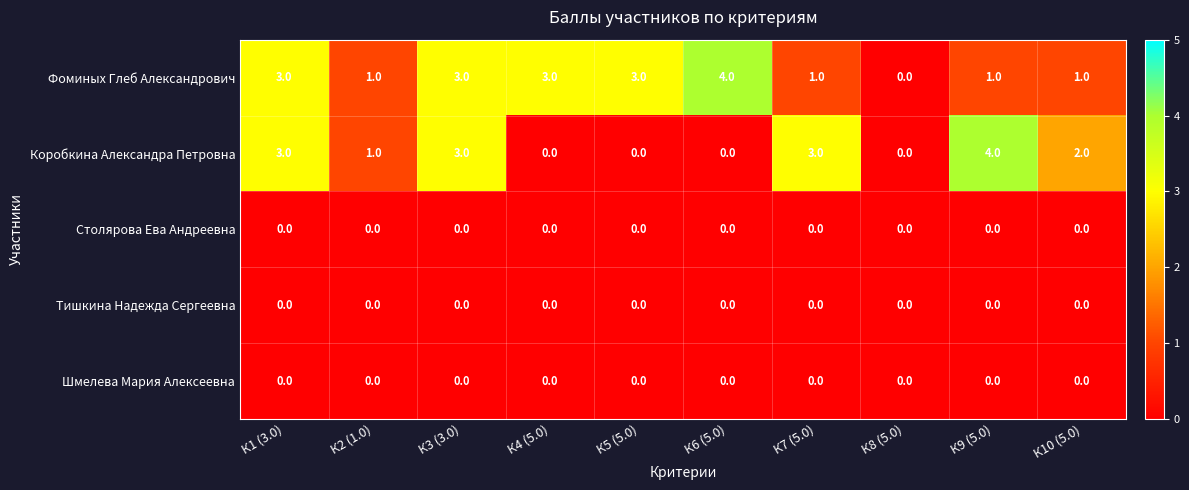

What is the total value across all series at К7 (5.0)?

4